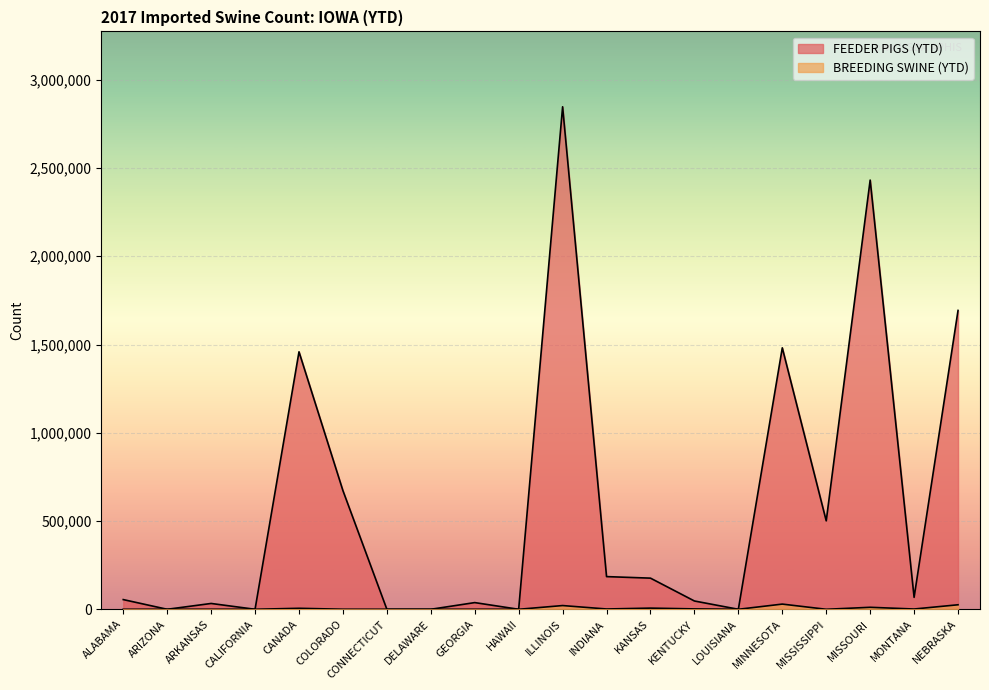

Reading left to right, extract all data points from this chart.

FEEDER PIGS (YTD): 54971	0	33006	0	1458663	672251	0	0	37918	0	2846761	185145	176459	47011	0	1481203	501095	2431461	67646	1692944
BREEDING SWINE (YTD): 0	65	120	149	5610	303	11	0	68	0	21153	1694	6605	2222	2	29412	0	11304	1548	25604